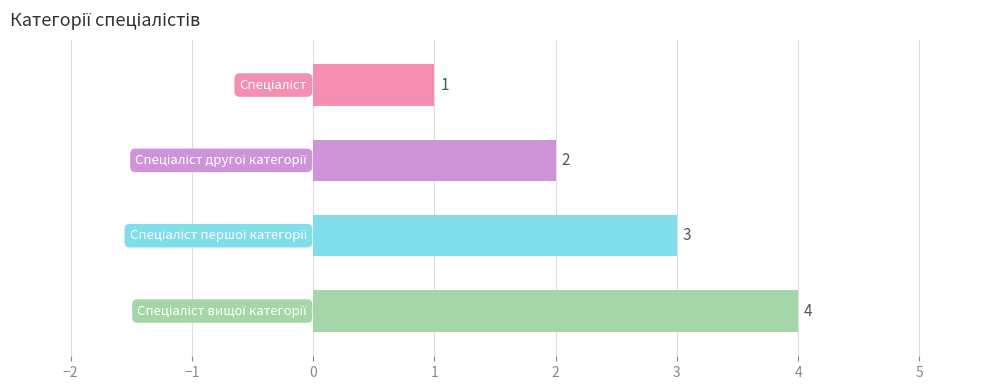

What is the difference between the maximum and minimum values?

3